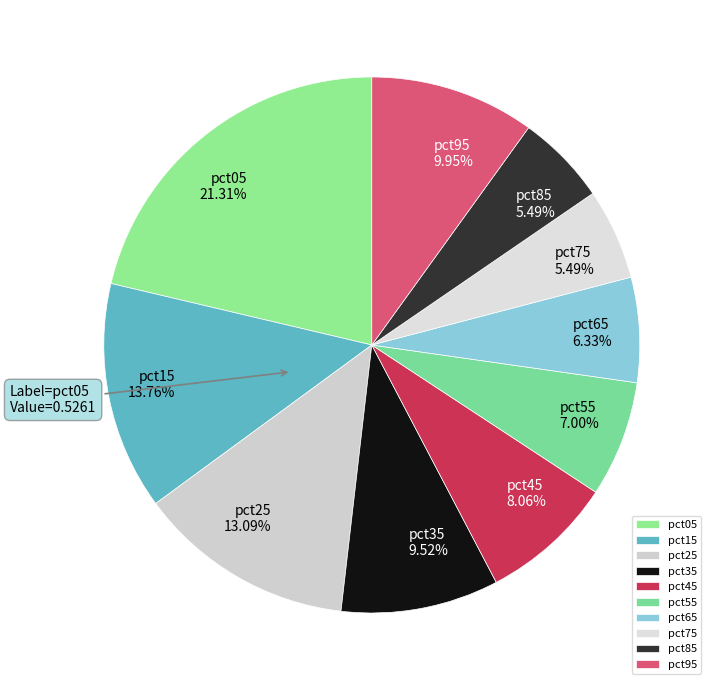

The pct95 slice represents 10% of the pie. True or false?

True